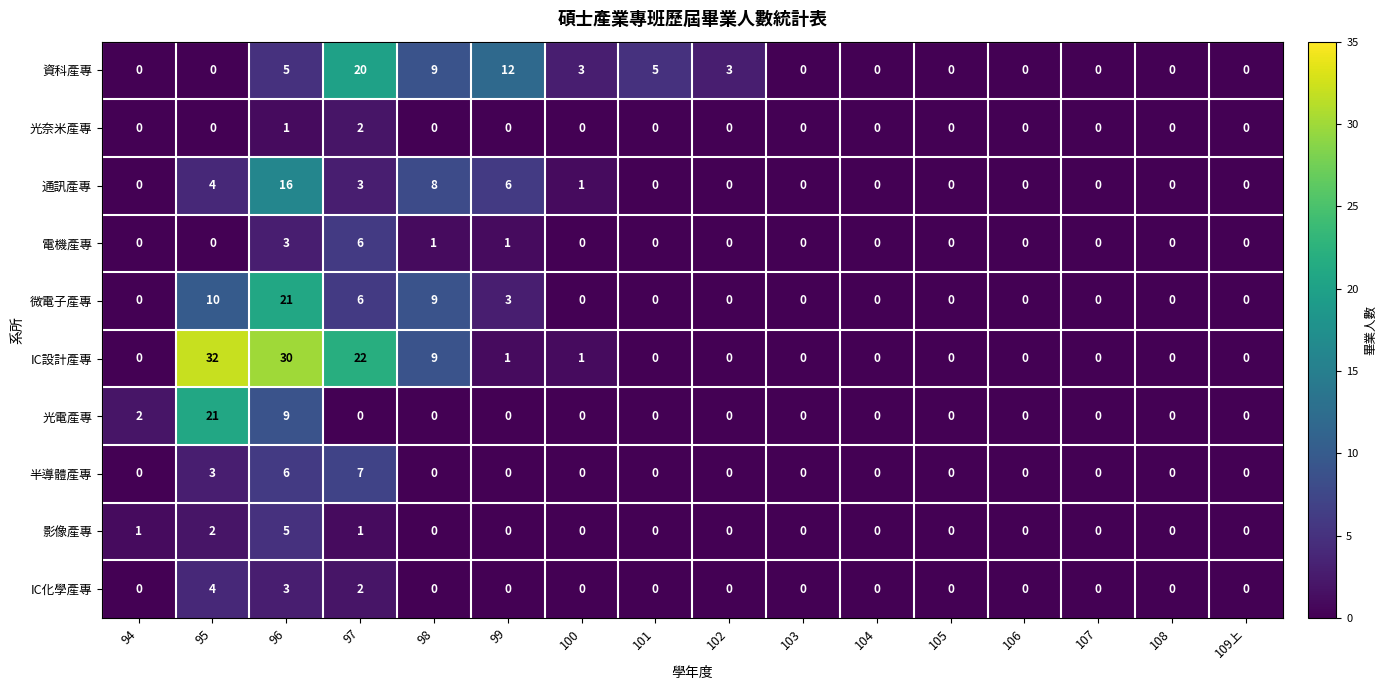

At how many categories does at least one series exceed 27?

2